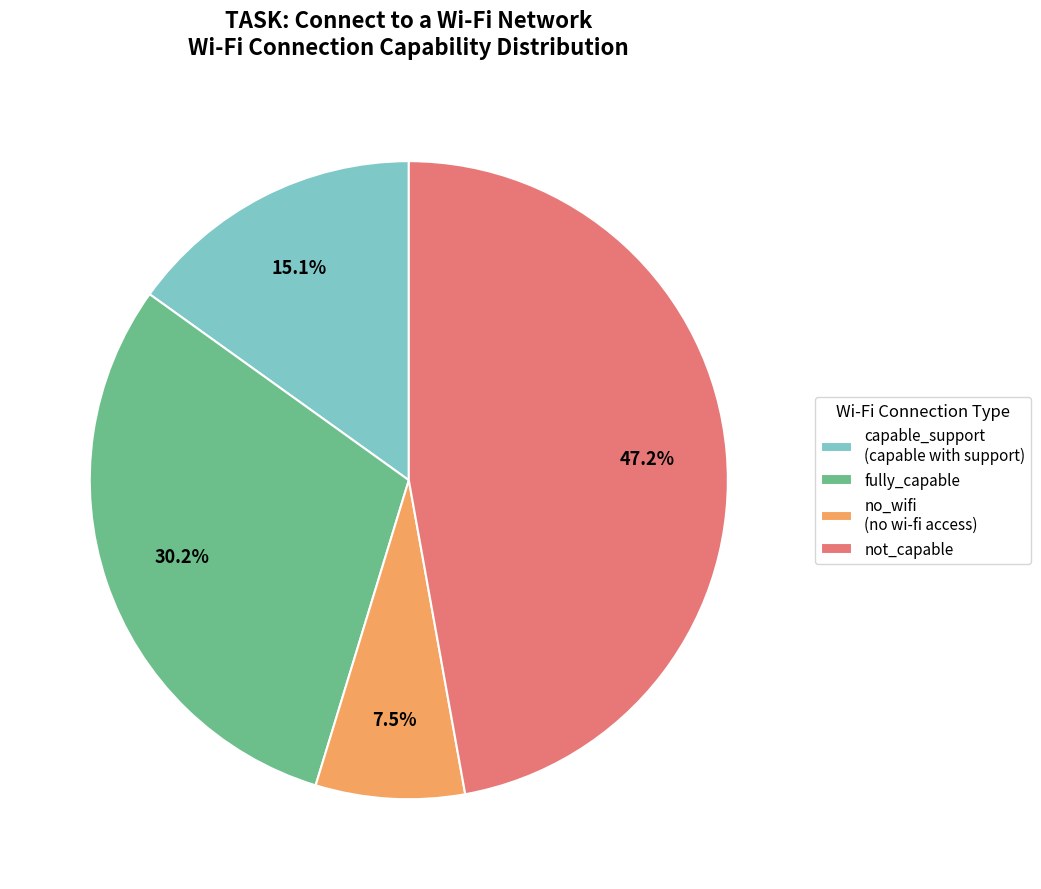

How many segments does this pie chart have?

4